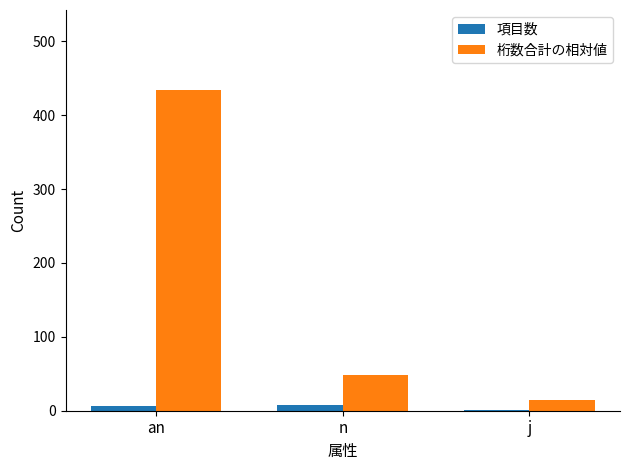

What is the sum of the 項目数 values at j and an?

7